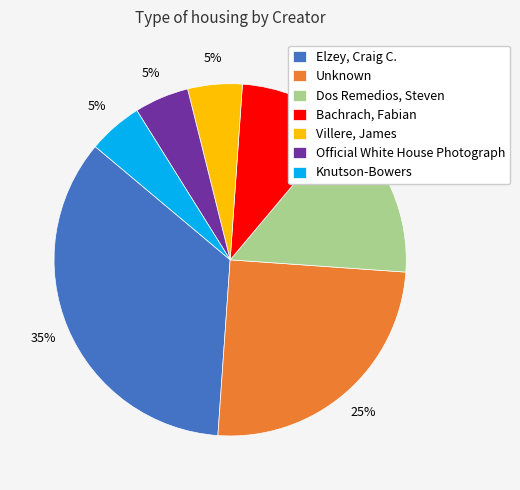

What is the ratio of the value at Dos Remedios, Steven to the value at Villere, James?

3.0